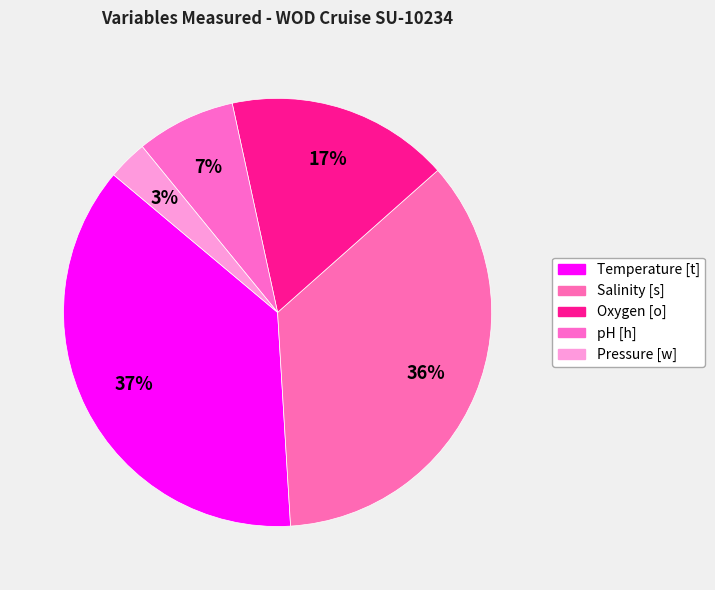

Is there any slice that represents more than half of the pie?

No